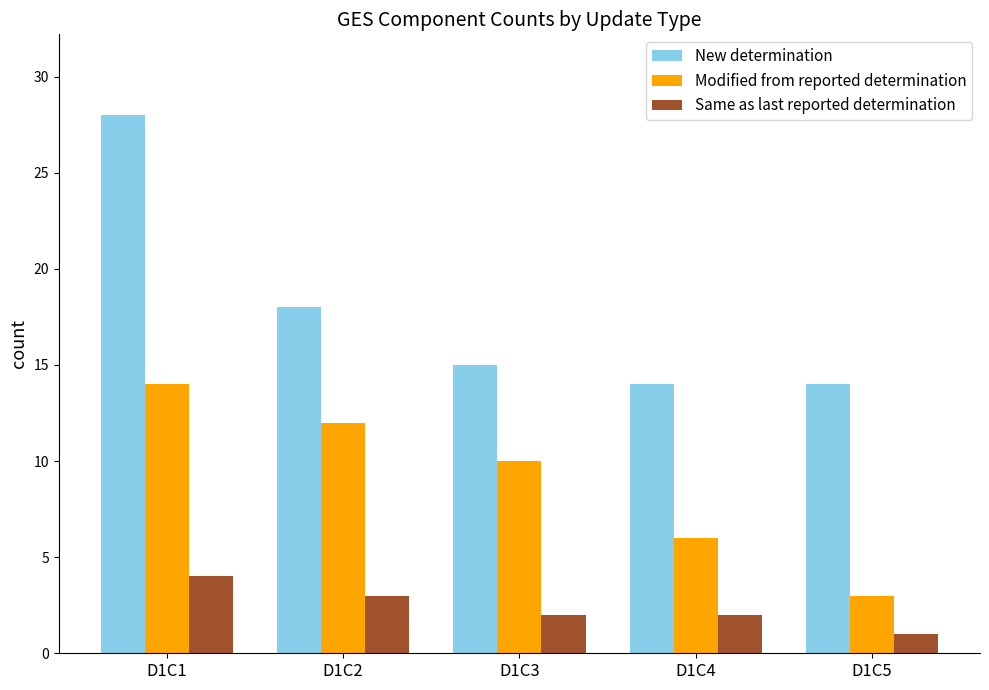

What is the difference between the maximum and second lowest values in the Modified from reported determination series?

8